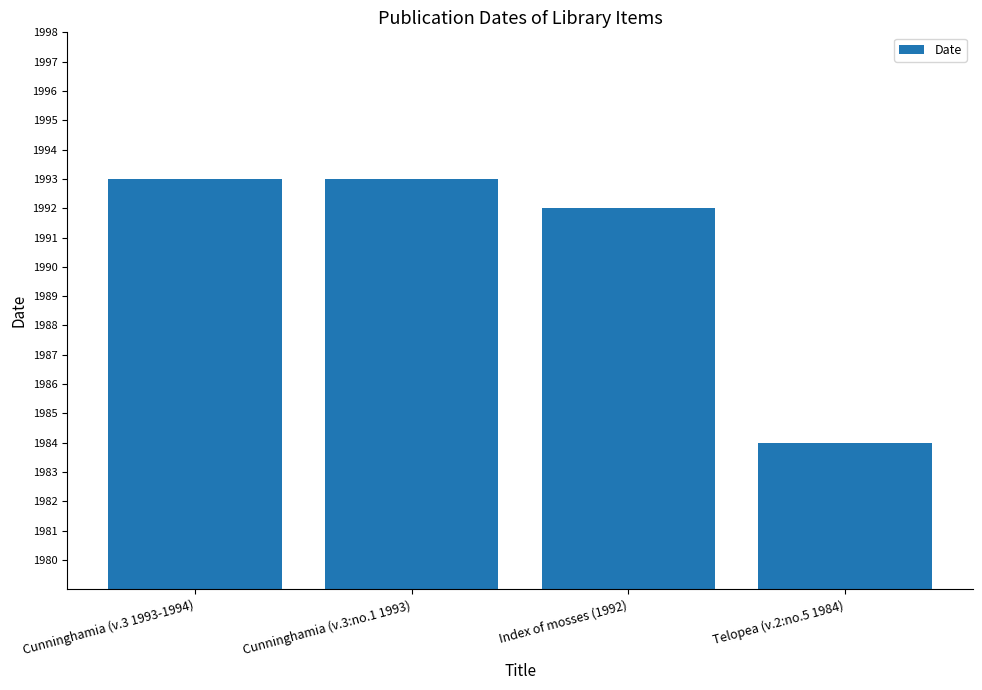

Count the values in the range 1992 to 1993.

3